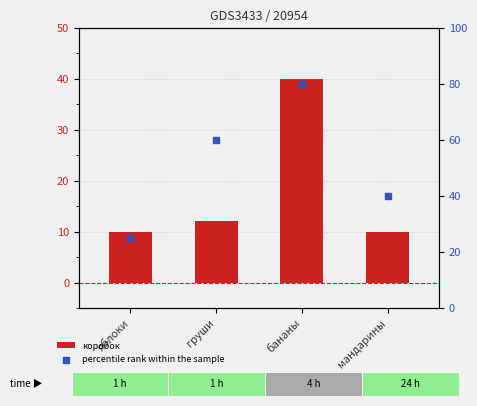

Is the value of percentile rank within the sample at груши greater than the value of коробок at груши?

Yes